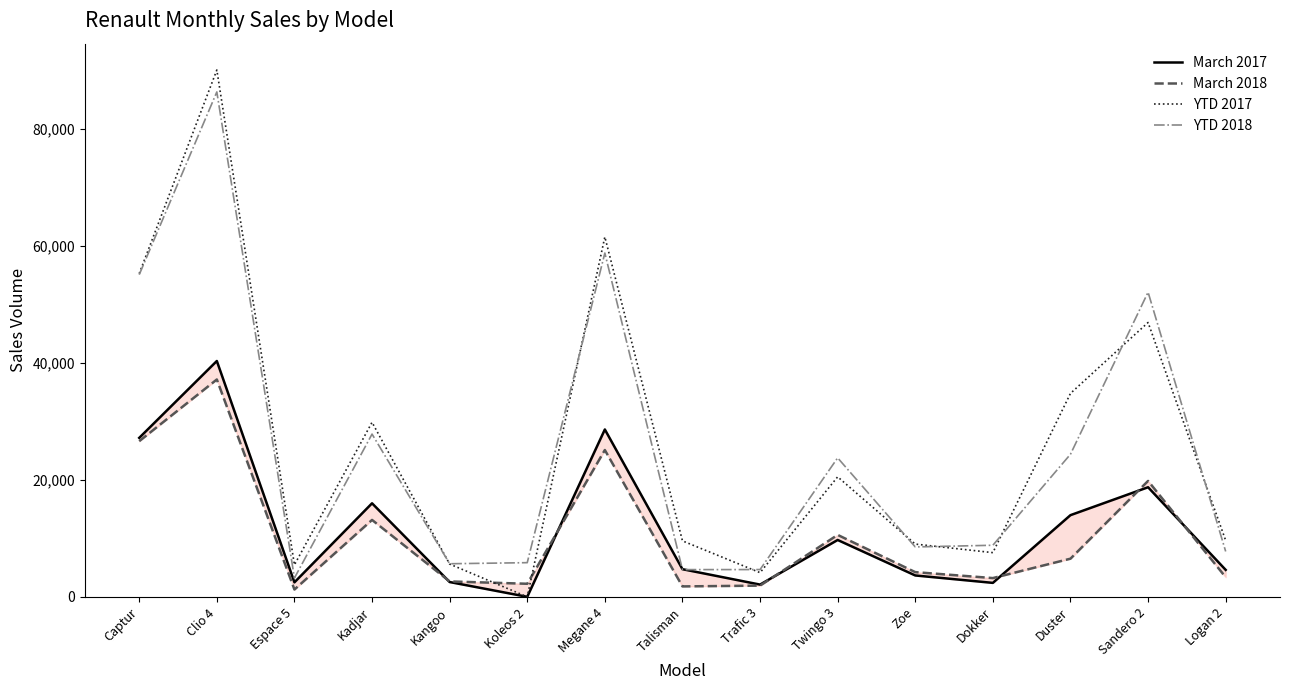

Which series has the widest spread of values?

YTD 2017